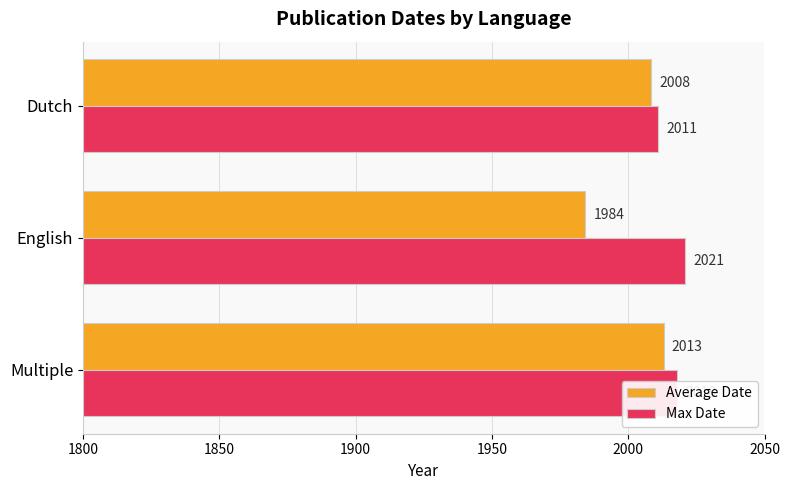

At which label is Average Date closest to 1998?

Dutch